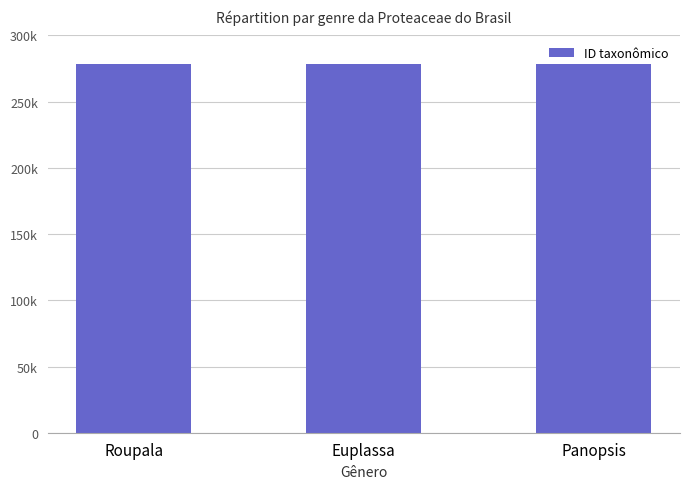

Are the bars horizontal?

No